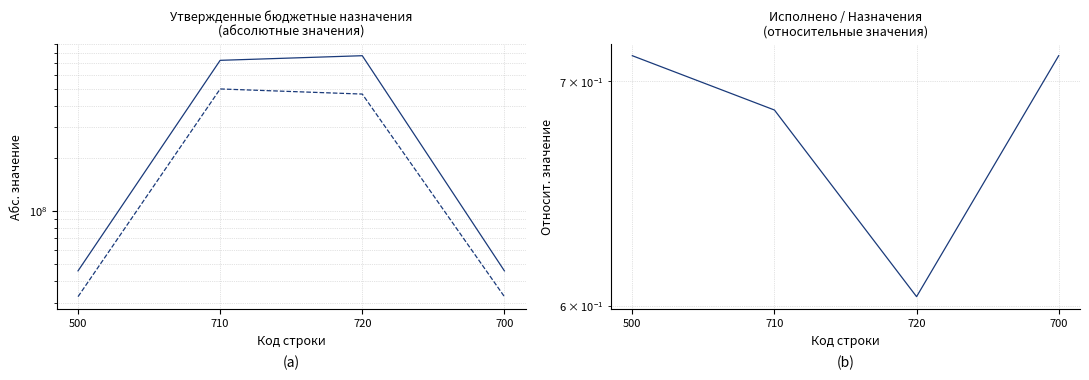

How many data points in Исполнено (консолидированный) are above 465280950?

2